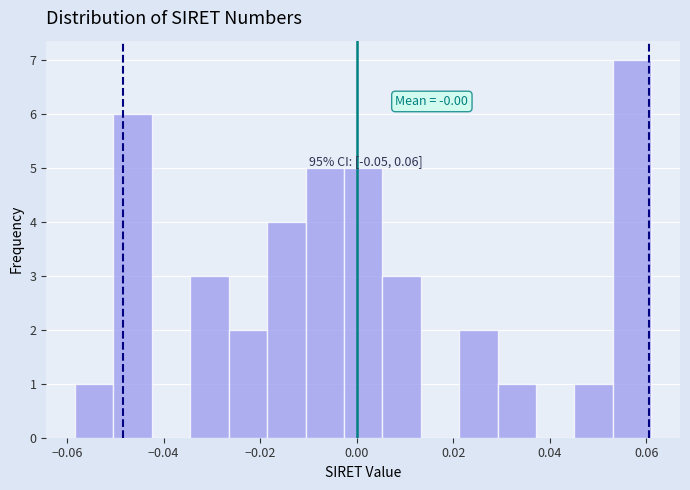

Read against the x-axis, roughly where is the centre of the tallest bar?

0.056